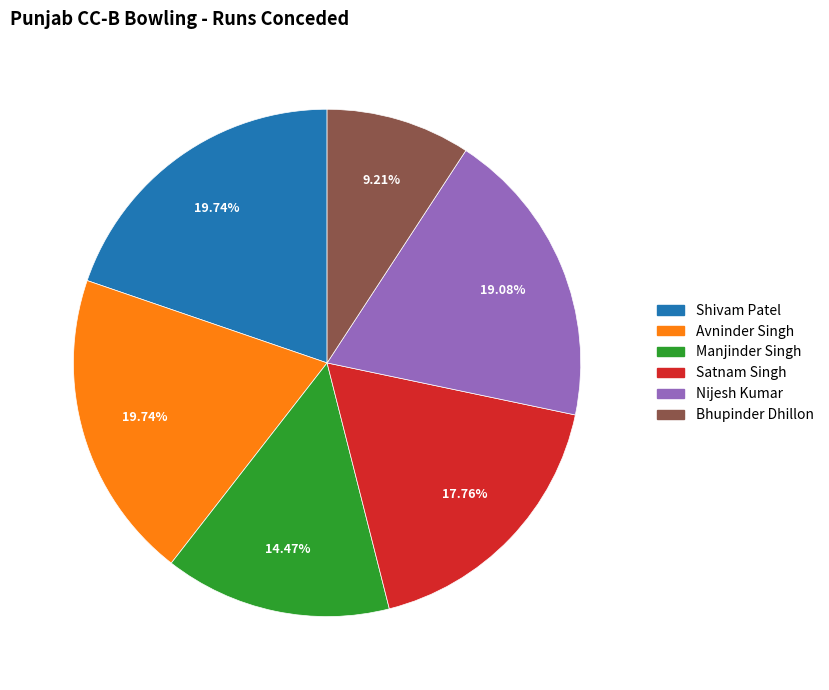

To the nearest percent, what is the combined percentage of Bhupinder Dhillon and Nijesh Kumar?

28%